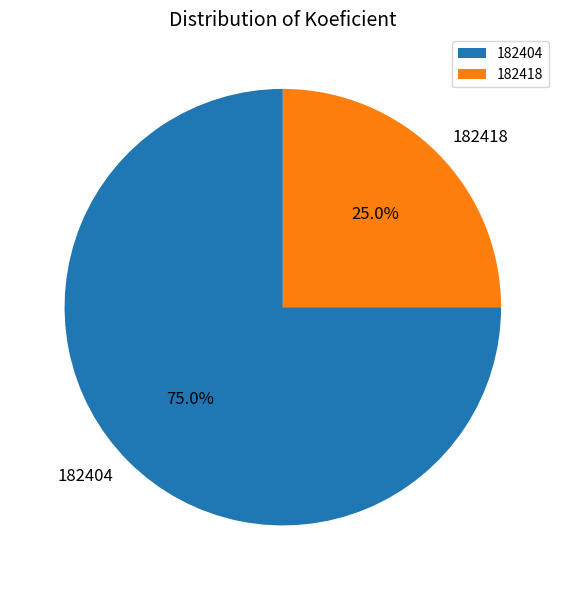

Does 182404 account for over 50% of the chart?

Yes